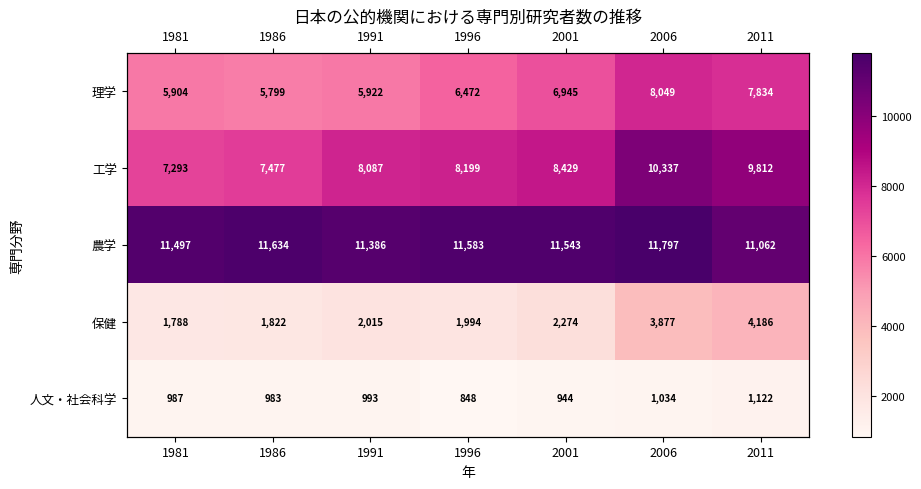

Which series has the largest total across all categories?

農学